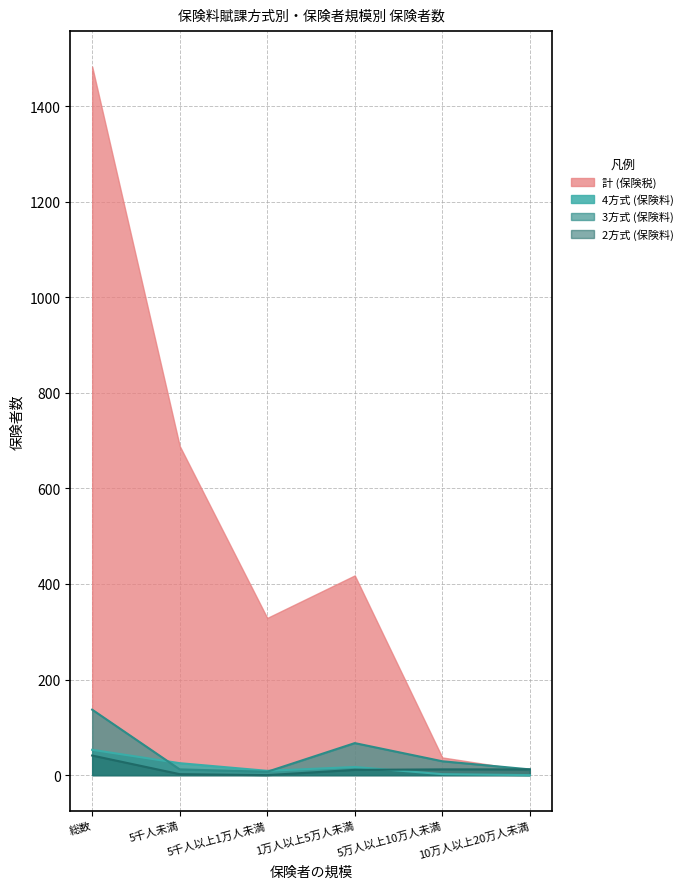

What is the label of the 6th point from the right?

総数